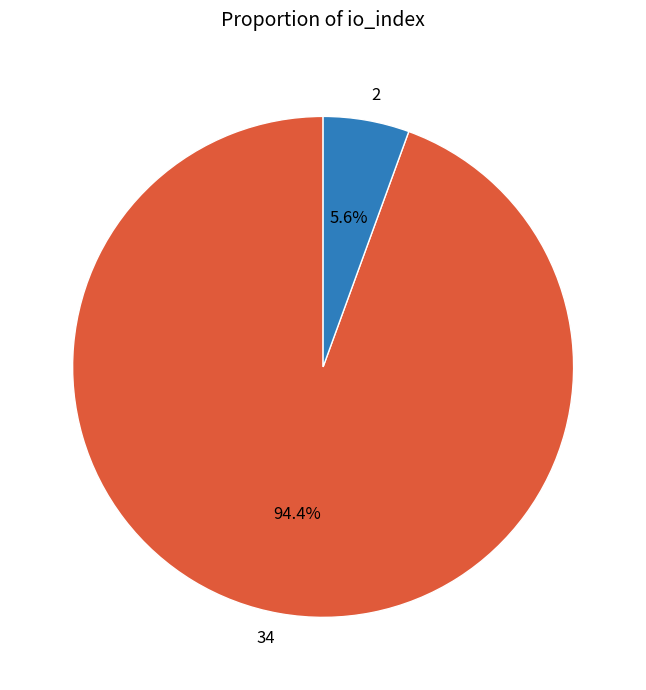

Rank the categories by value from lowest to highest.

2, 34